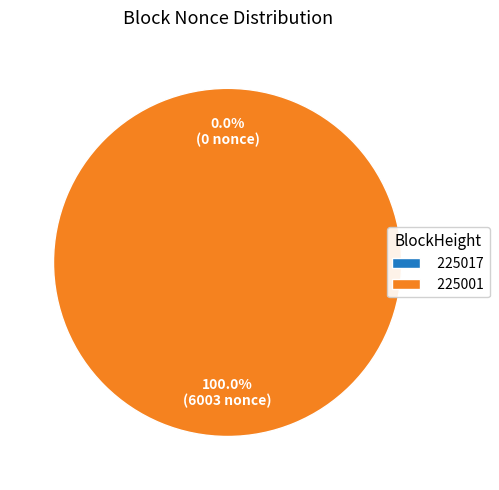

To the nearest percent, what is the difference between the 225017 and 225001 slice percentages?

100%